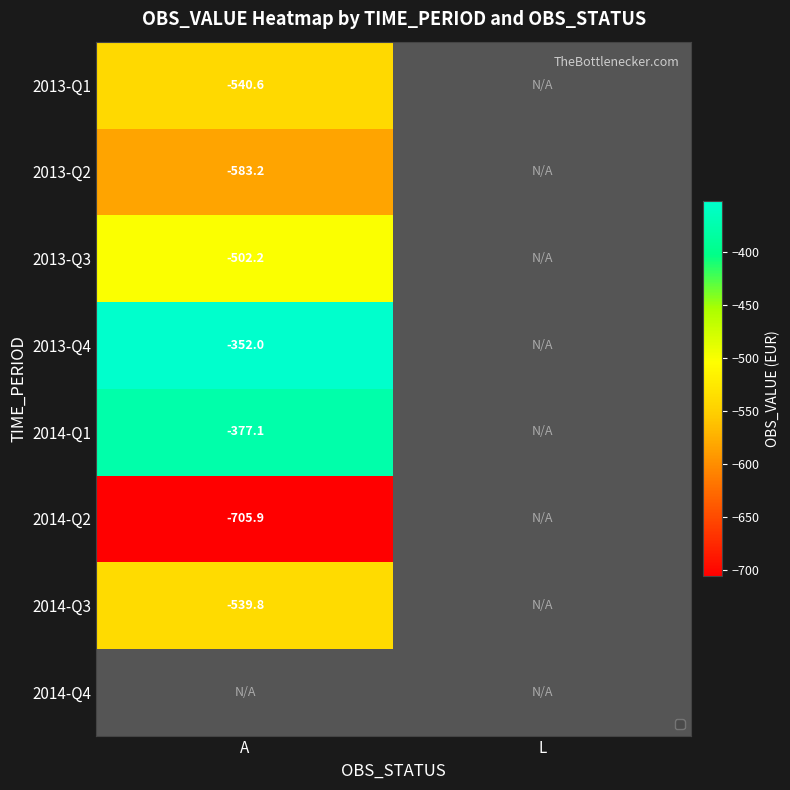

Is the value of 2014-Q2 at A greater than the value of 2013-Q4 at A?

No